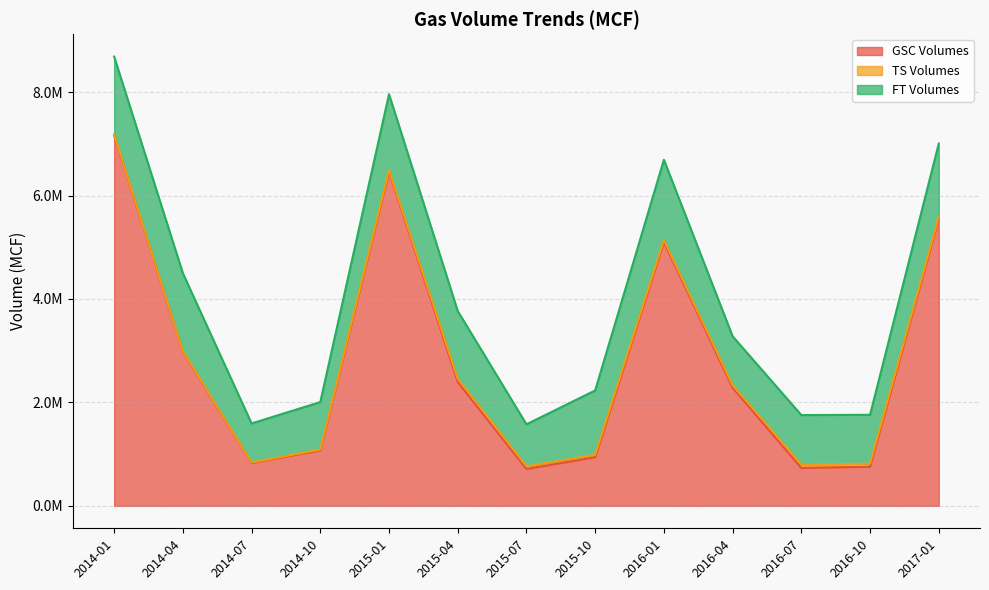

What is the label of the 11th point from the right?

2014-07